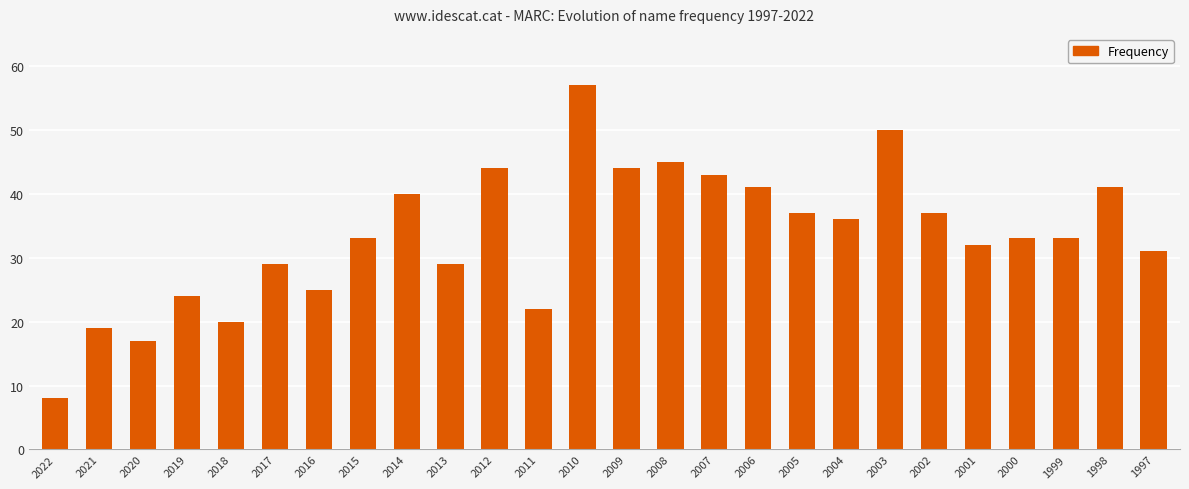

What is the sum of the values at 2020 and 2007?

60